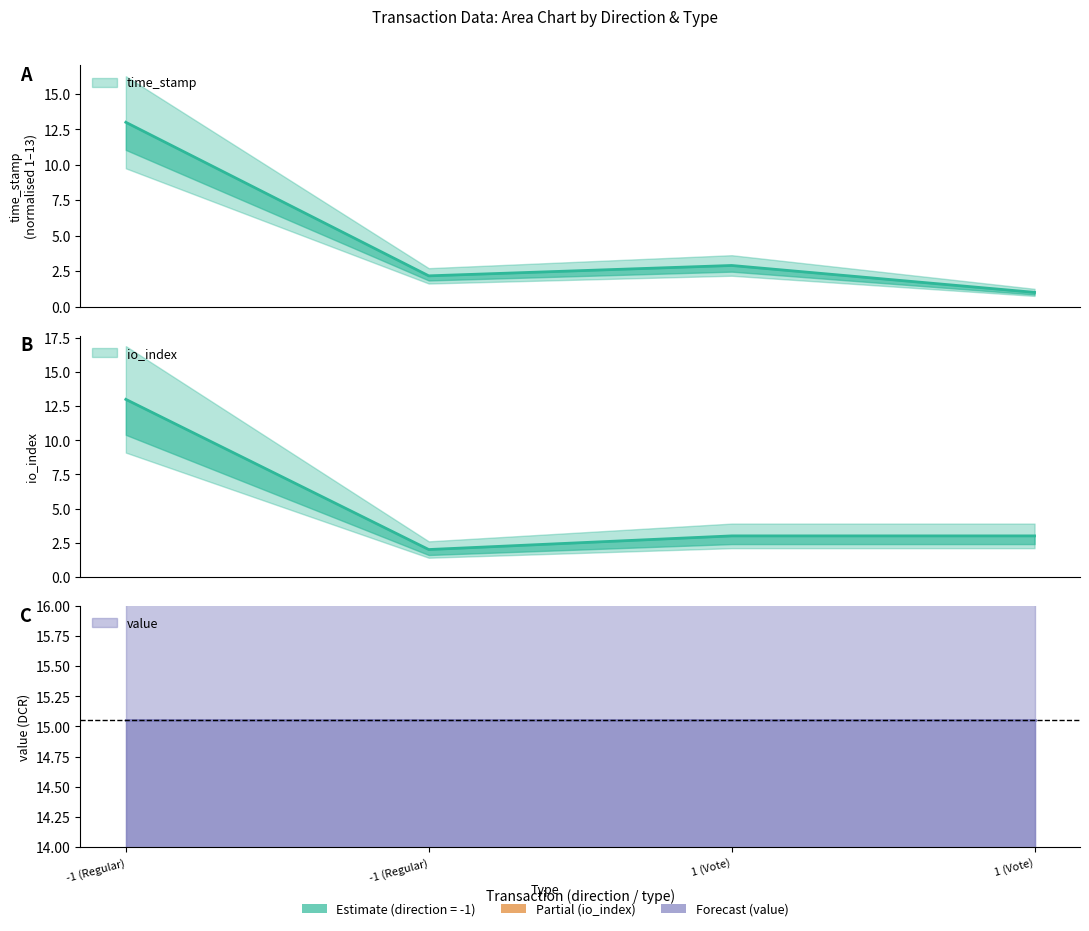

Which series has the largest range (max minus min)?

time_stamp